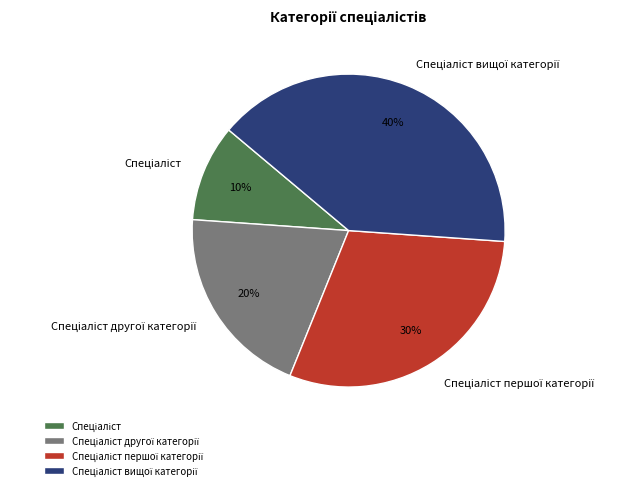

Is there a majority slice in this chart?

No